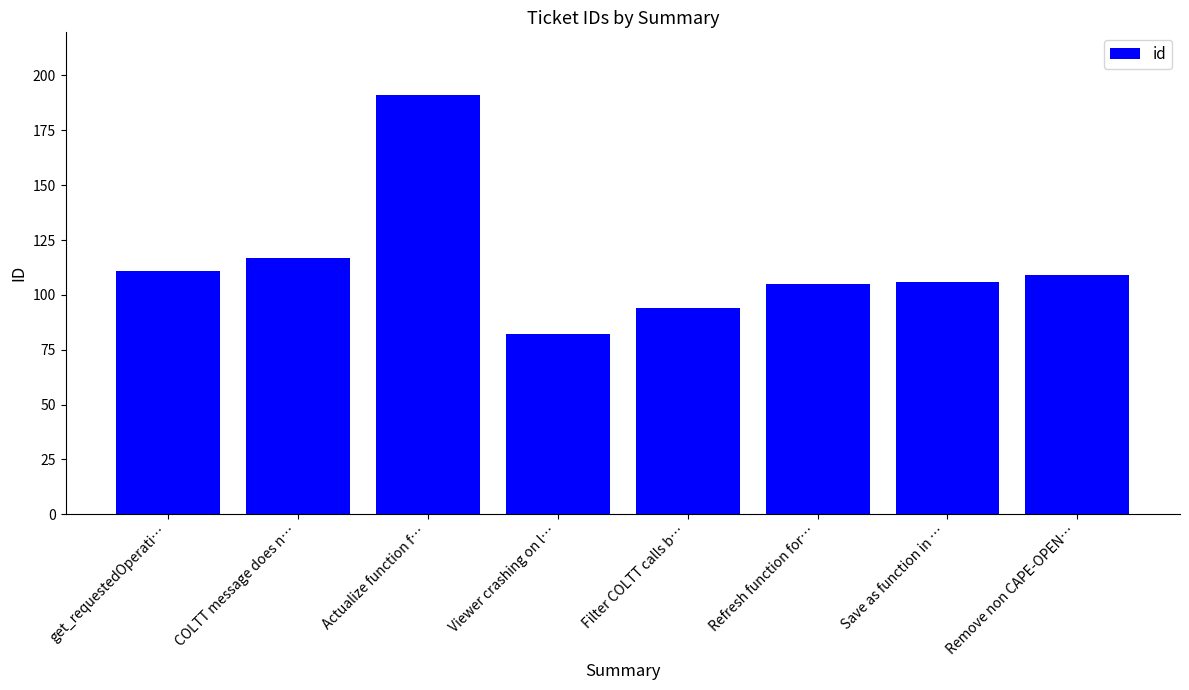

Which category has the lowest value across all series?

Viewer crashing on l…